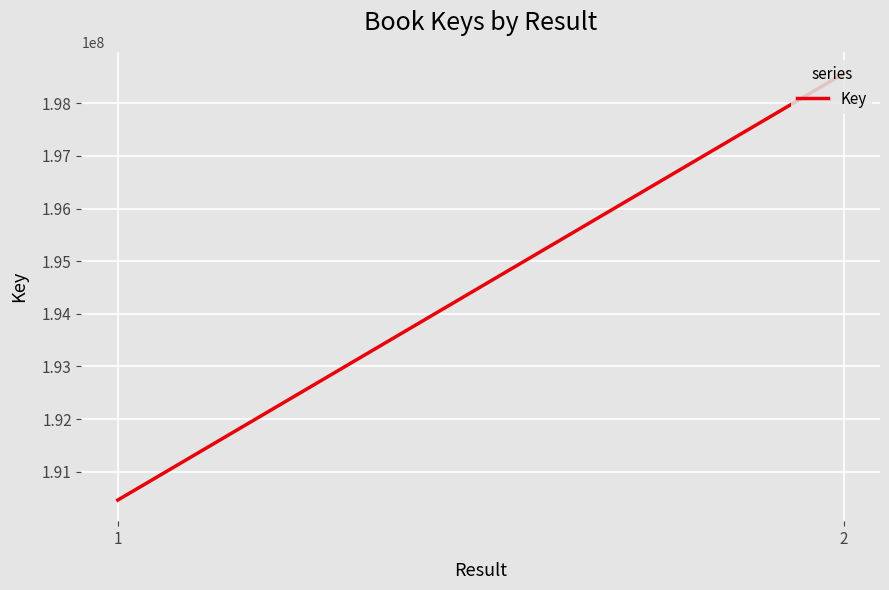

Reading right to left, transcribe all the data shown in this chart.

198564618	190460547